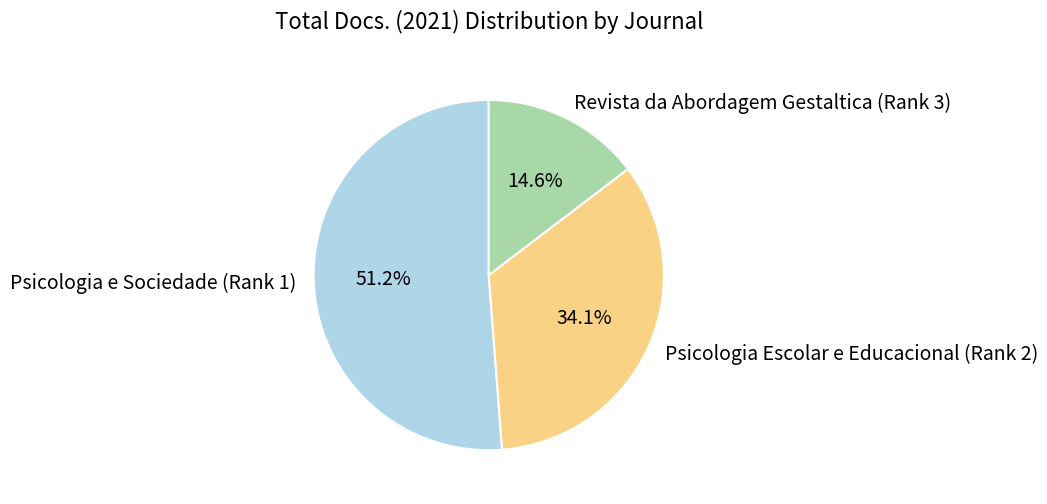

Rank the categories by value from lowest to highest.

Revista da Abordagem Gestaltica (Rank 3), Psicologia Escolar e Educacional (Rank 2), Psicologia e Sociedade (Rank 1)